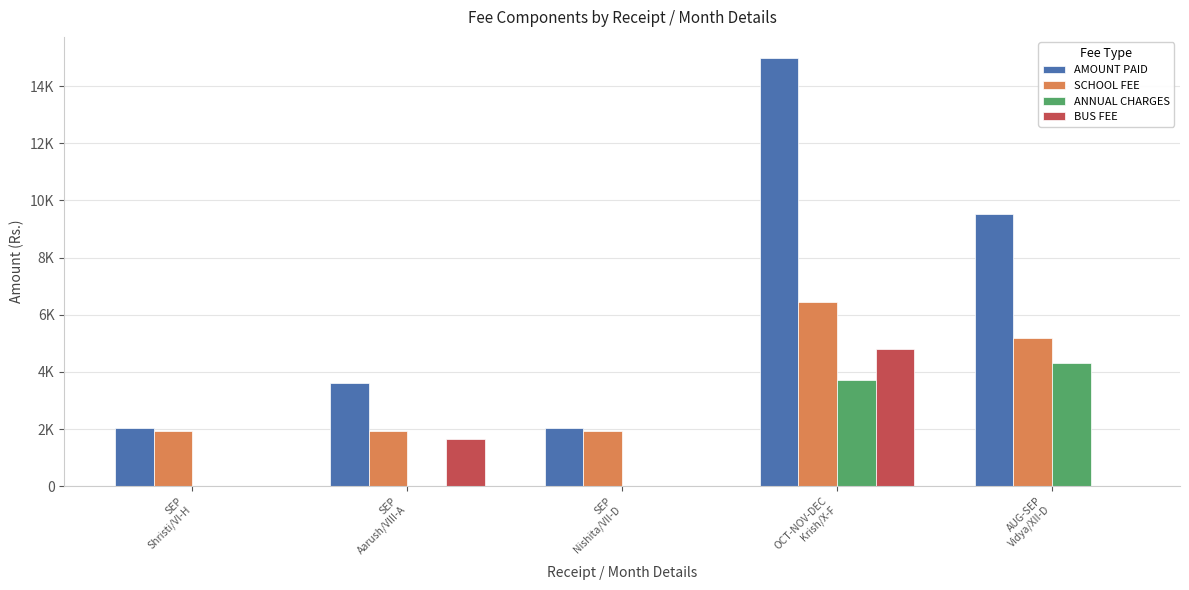

The AMOUNT PAID series shows 2050 at SEP
Shristi/VI-H. True or false?

True